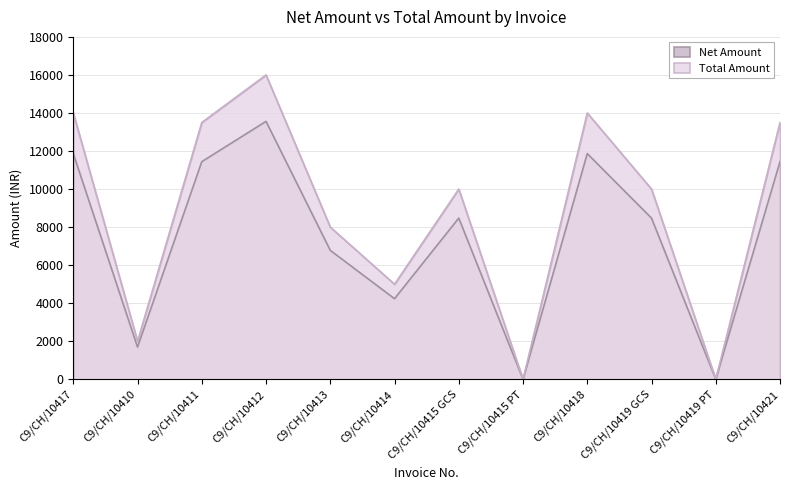

How many data points in Total Amount are less than 10000?

5